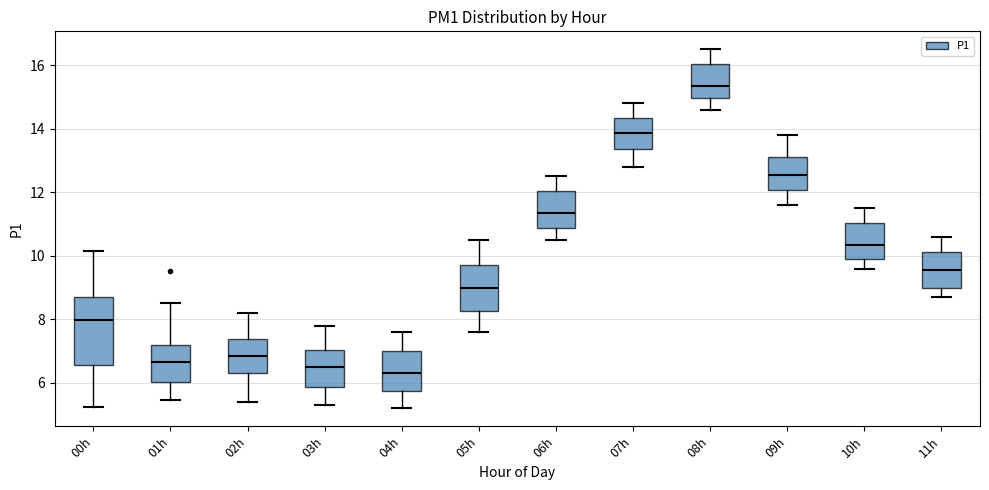

Reading left to right, transcribe this box plot: for each box, give where its median line is, the range the box spans, and where its two whiskers end, as read against the y-axis. The values are not printed on the chart, so give them approximately, as read against the axis.

00h: median 8.0, box 6.6 to 8.8, whiskers 5.2 to 10.2
01h: median 6.6, box 6.0 to 7.2, whiskers 5.4 to 8.6
02h: median 6.8, box 6.4 to 7.4, whiskers 5.4 to 8.2
03h: median 6.6, box 5.8 to 7.0, whiskers 5.4 to 7.8
04h: median 6.4, box 5.8 to 7.0, whiskers 5.2 to 7.6
05h: median 9.0, box 8.2 to 9.8, whiskers 7.6 to 10.6
06h: median 11.4, box 10.8 to 12.0, whiskers 10.6 to 12.6
07h: median 13.8, box 13.4 to 14.4, whiskers 12.8 to 14.8
08h: median 15.4, box 15.0 to 16.0, whiskers 14.6 to 16.6
09h: median 12.6, box 12.0 to 13.2, whiskers 11.6 to 13.8
10h: median 10.4, box 9.8 to 11.0, whiskers 9.6 to 11.6
11h: median 9.6, box 9.0 to 10.2, whiskers 8.8 to 10.6